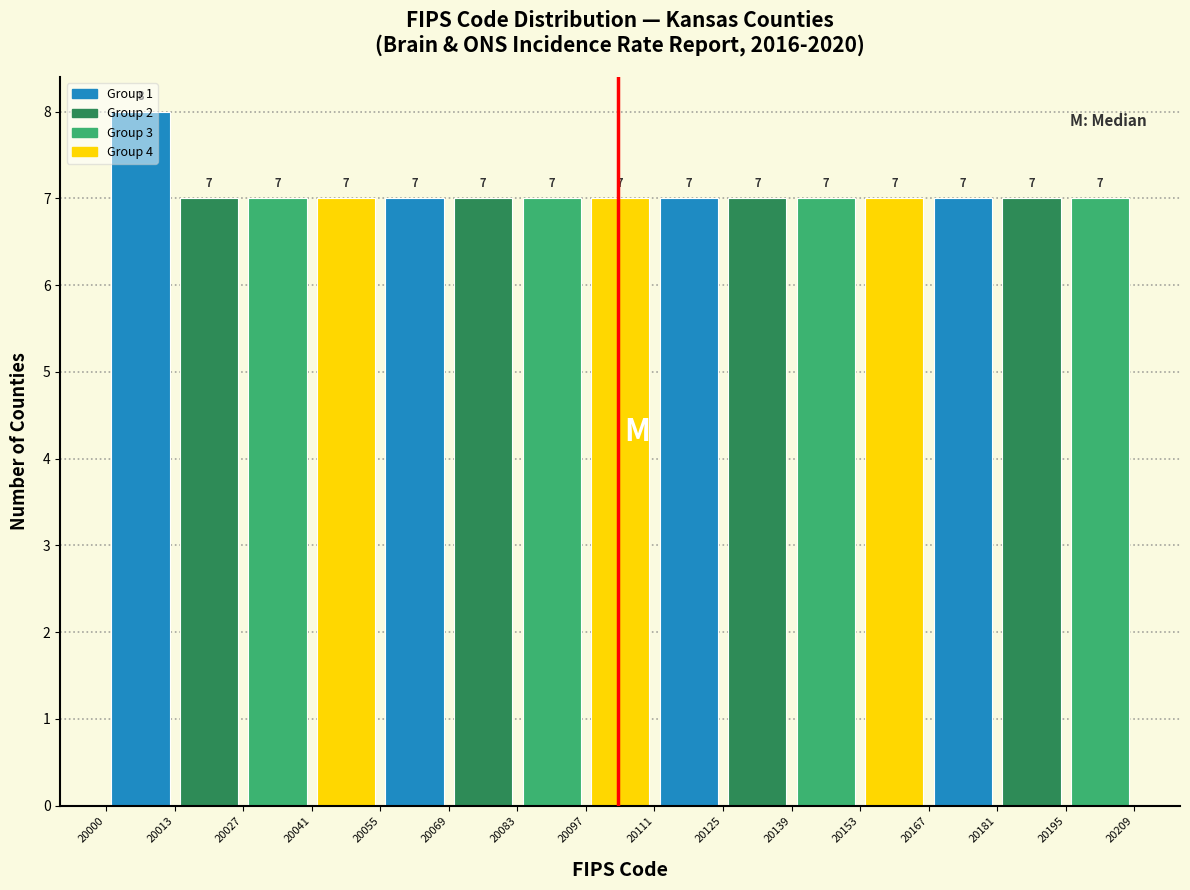

What is the height of the bar covering 20153 to 20167 on the x-axis?

7